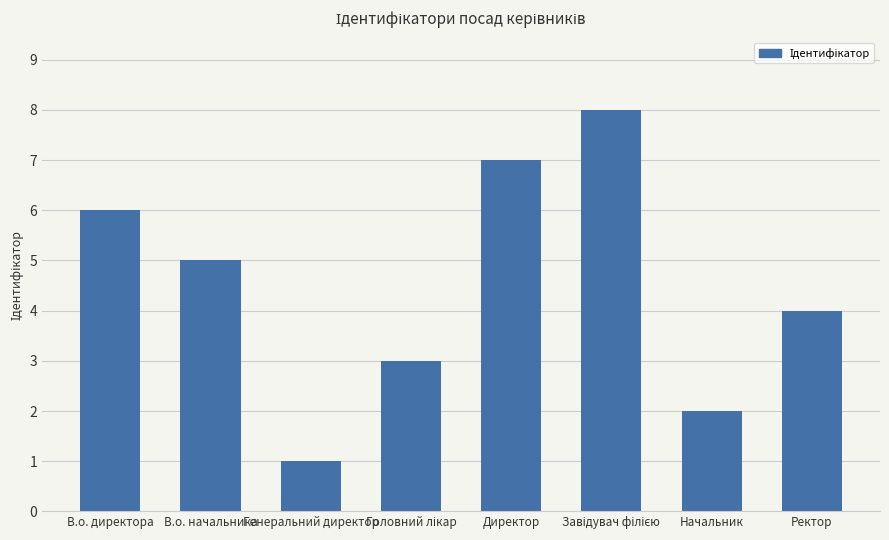

What is the change in value from Генеральний директор to Директор?

+6